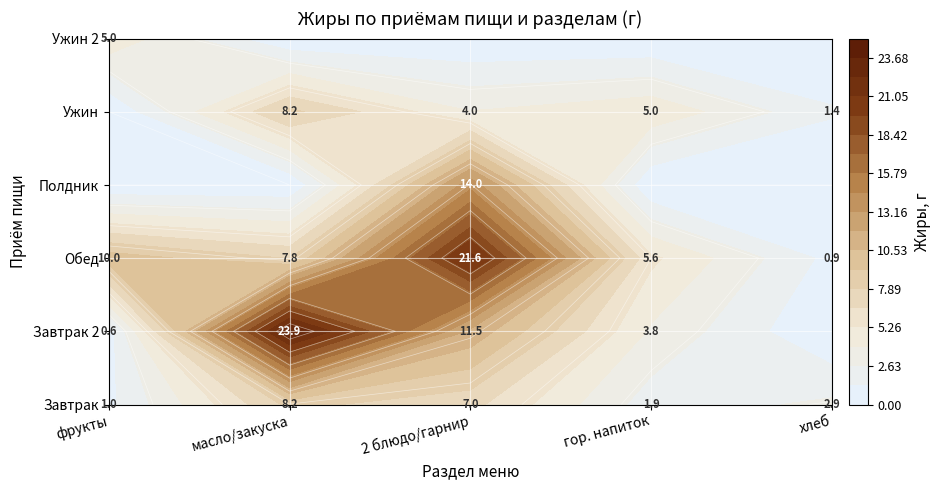

At which category is the sum across all series the highest?

2 блюдо/гарнир